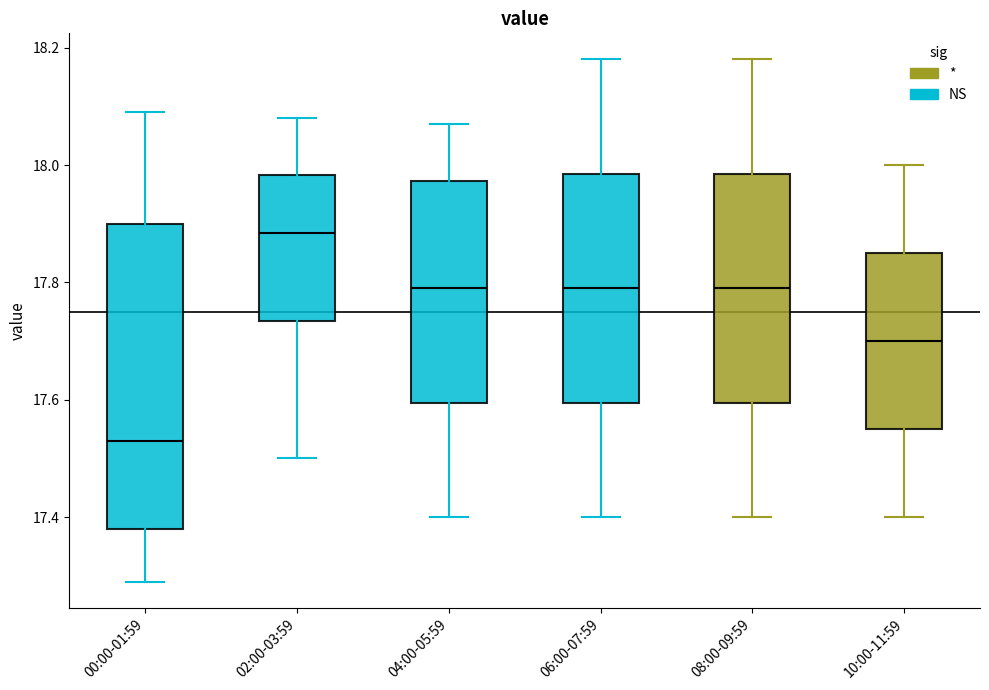

Which box has the highest median line?

02:00-03:59